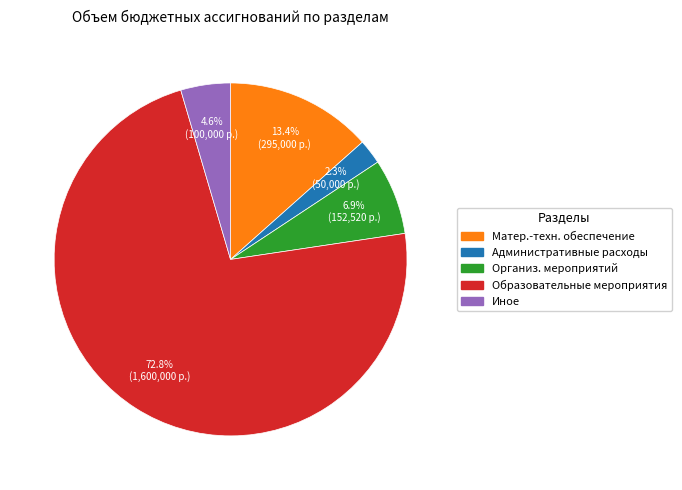

Does any single category account for the majority?

Yes